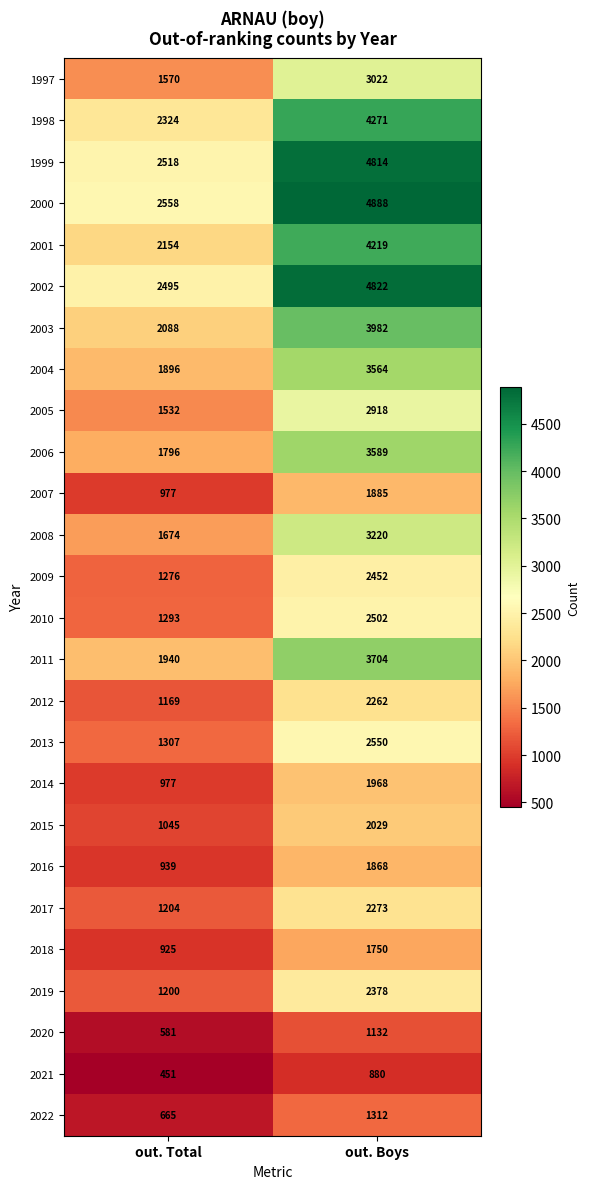

Where is 2003 nearest to the value 3035?

out. Total